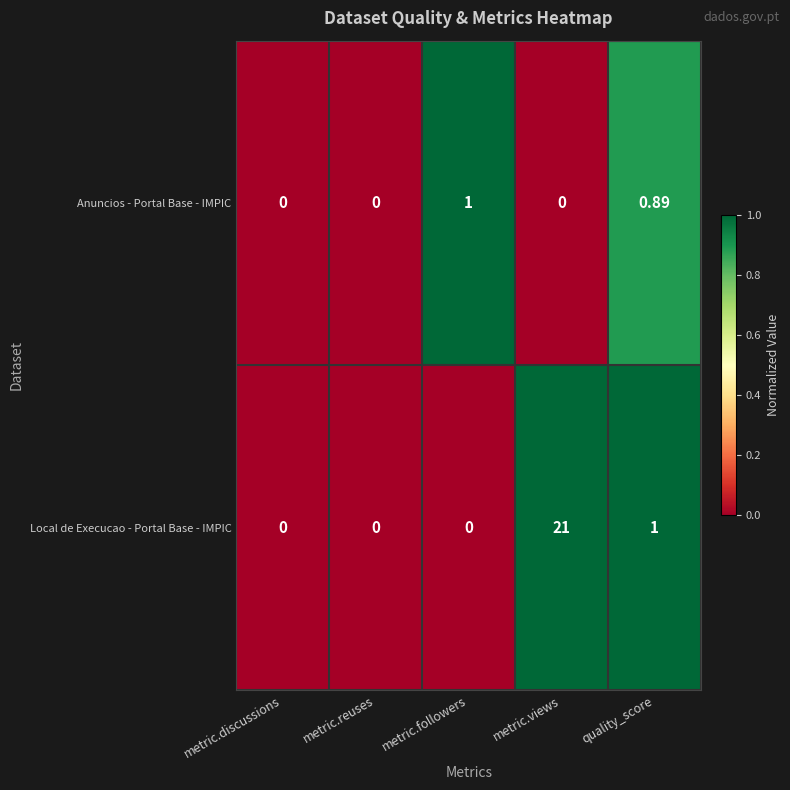

Which series has the widest spread of values?

Local de Execucao - Portal Base - IMPIC